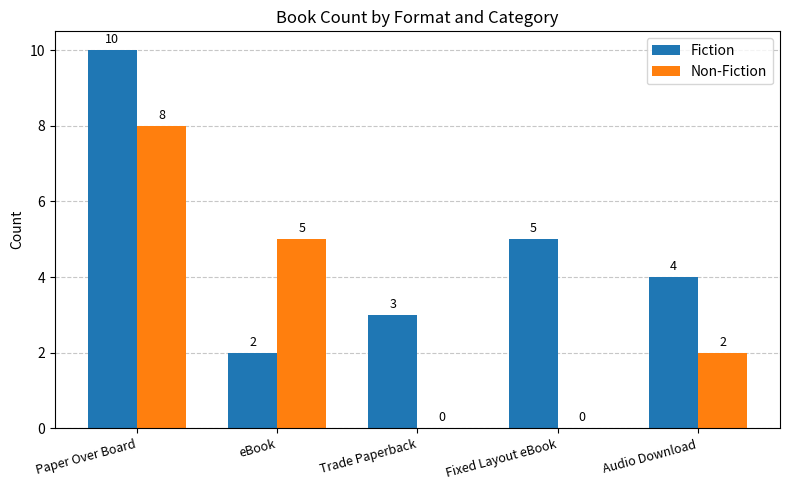

How many Non-Fiction values are between 0 and 5?

4